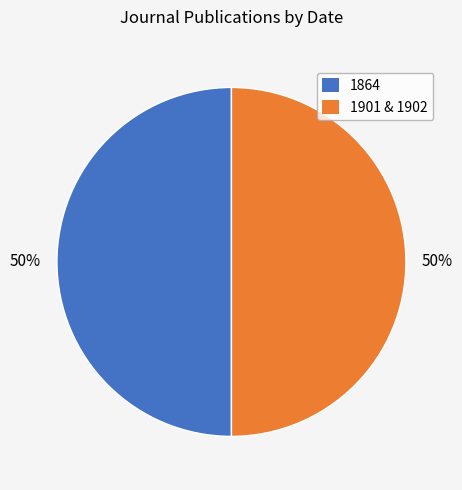

To the nearest percent, what is the average slice percentage?

50%